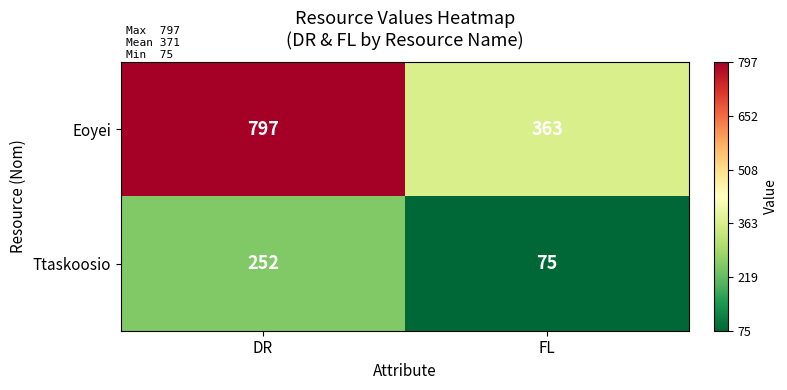

What is the maximum value shown in the chart?

797